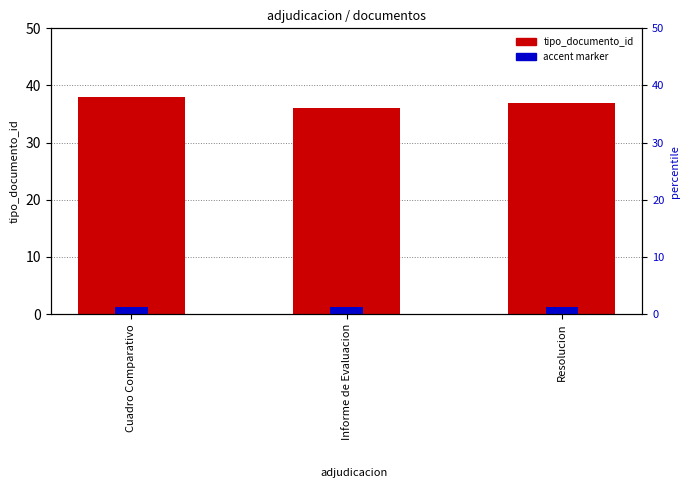

How many bars are there in total?

3